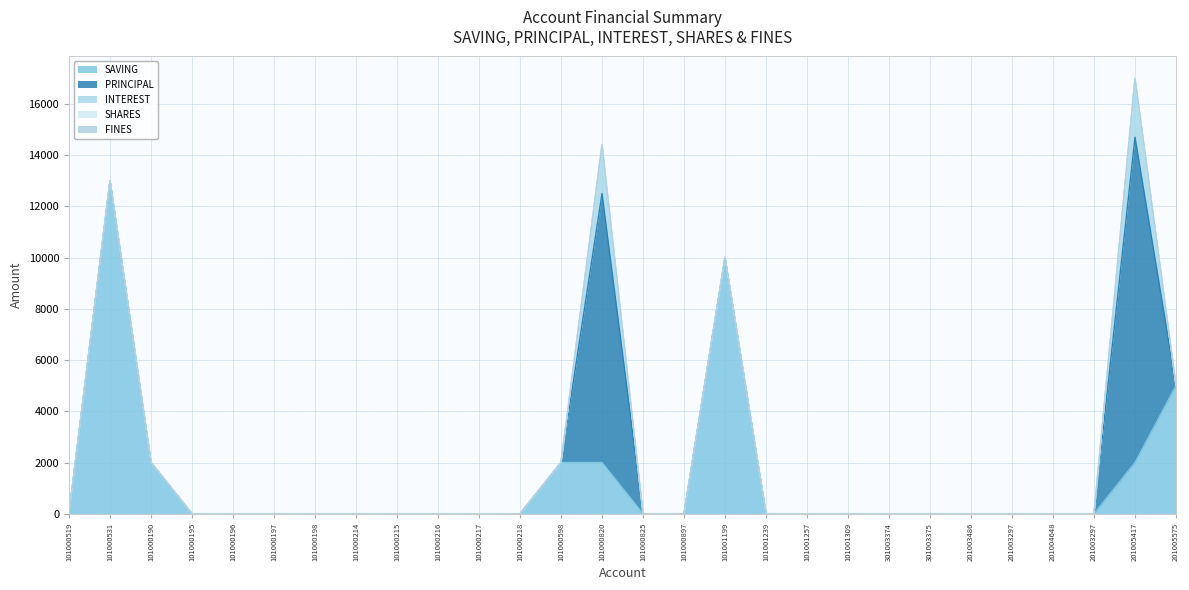

At which label does FINES reach its minimum?

101000519